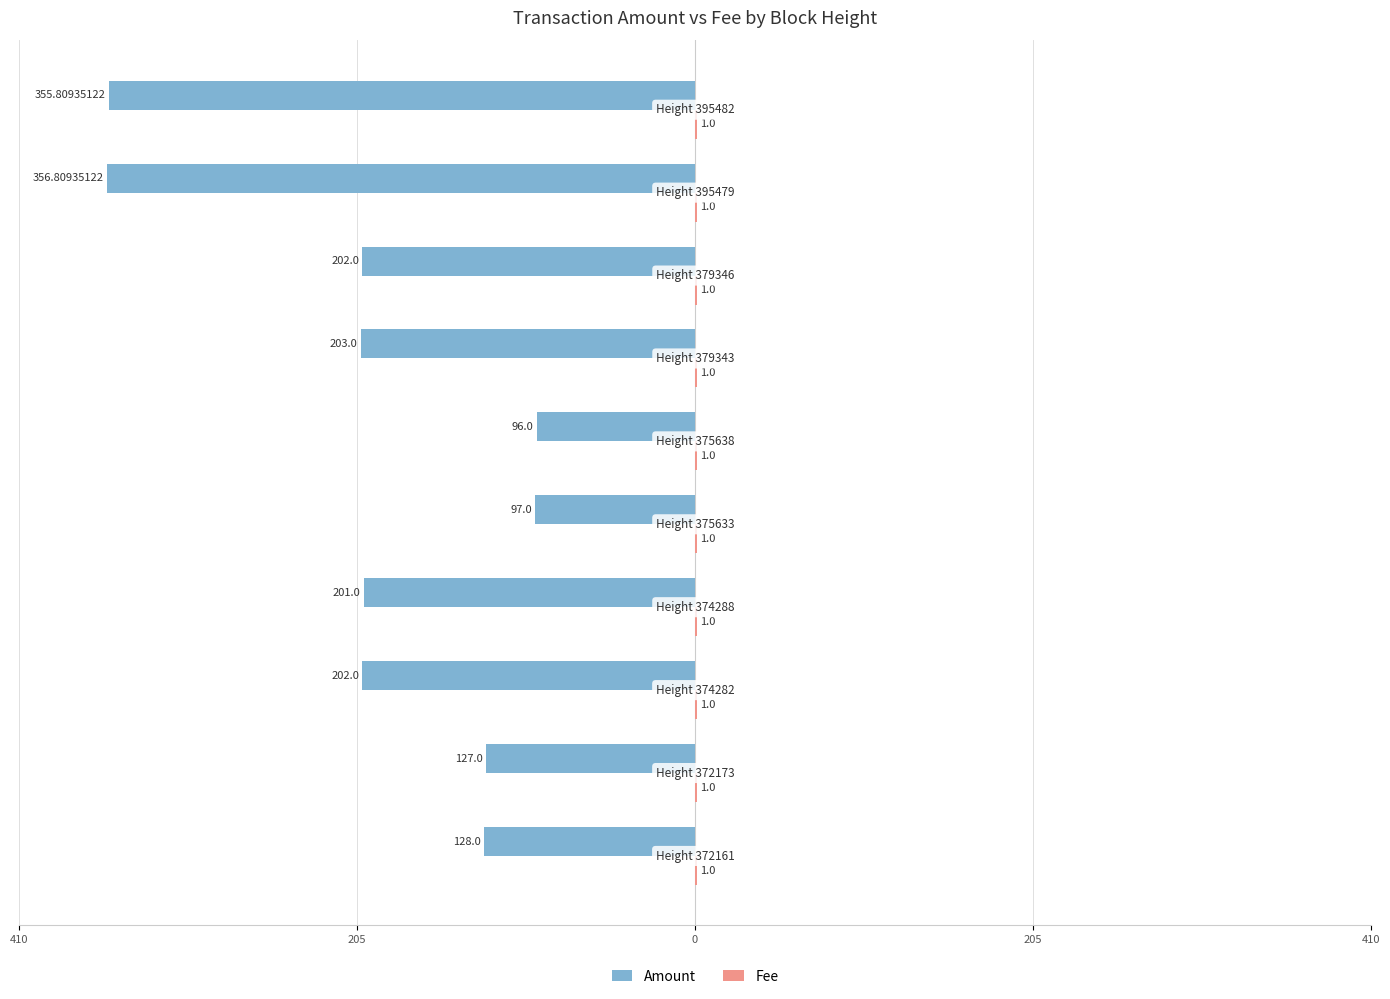

What is the sum of all Amount values?

-1968.6